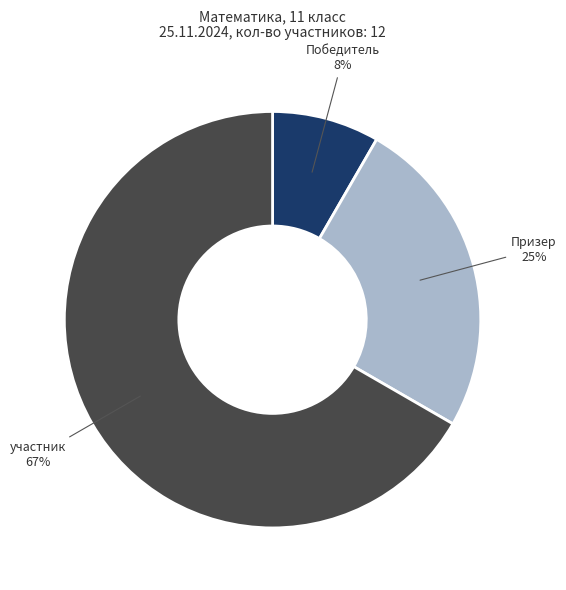

To the nearest percent, what percentage of the pie is участник?

67%